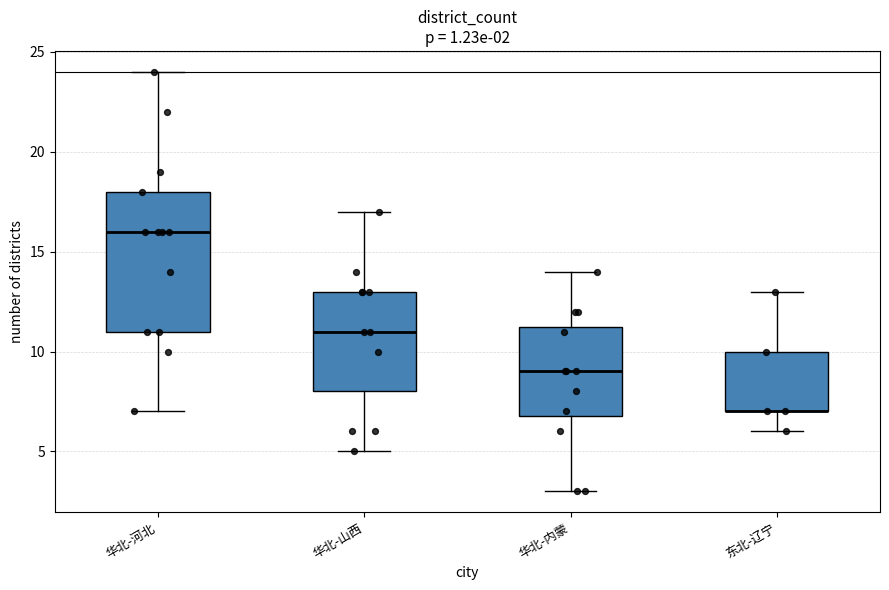

Which box is the tallest, from its lower edge to its upper edge?

华北-河北